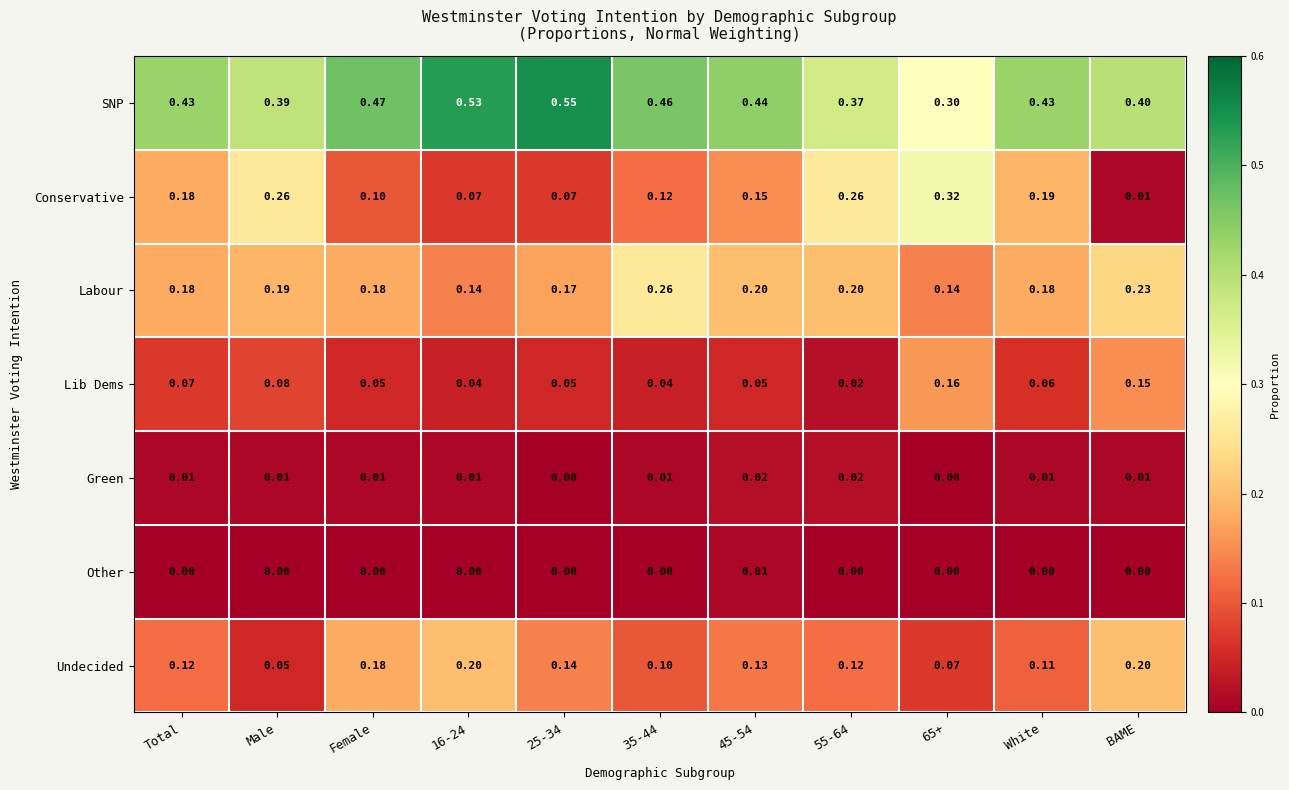

Which series changed the most between Male and 16-24?

Conservative